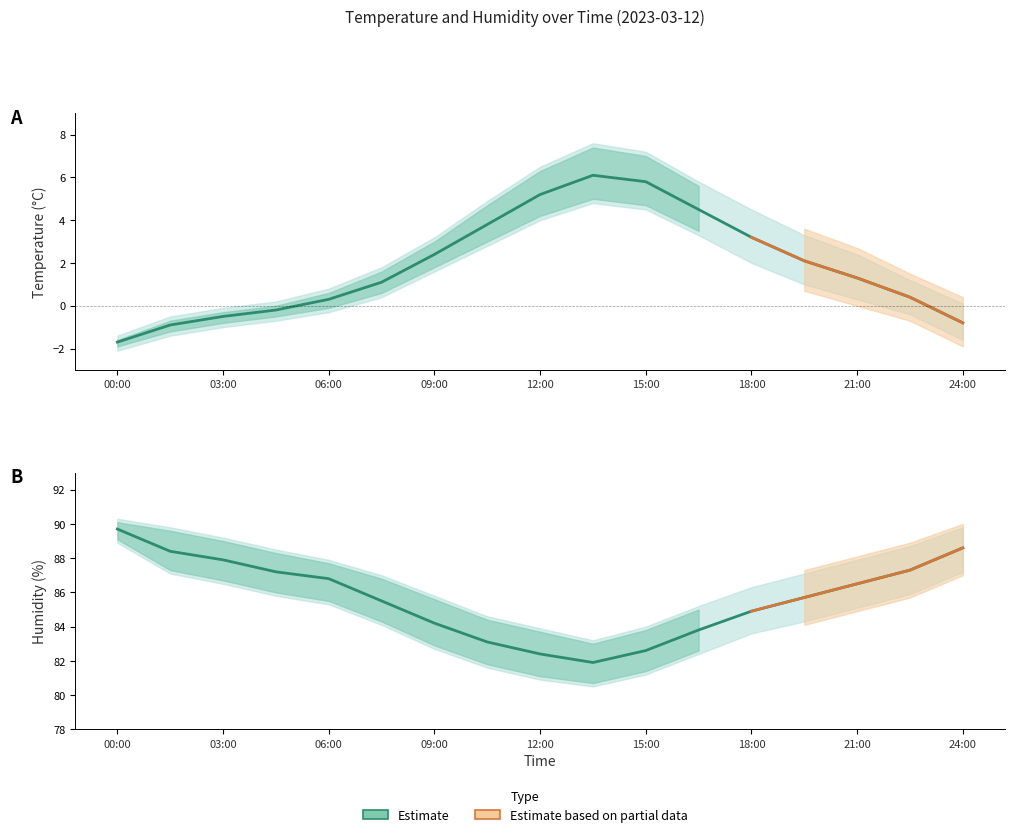

What is the value of the temperature_lower point at the 1st from the left?

-2.1